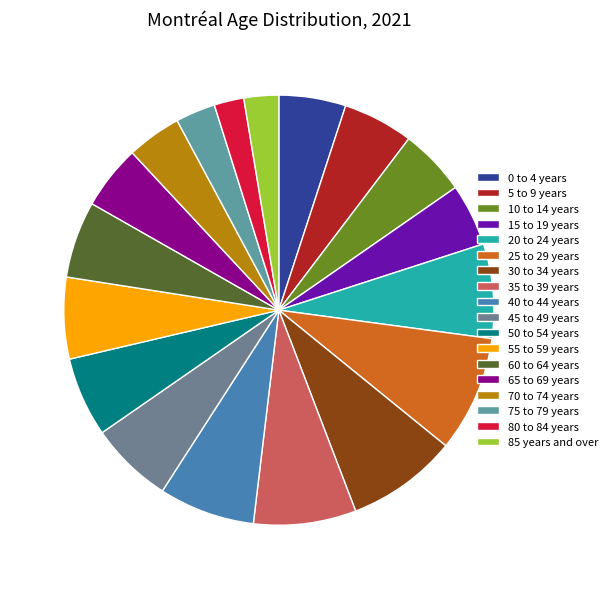

What is the ratio of the value at 85 years and over to the value at 75 to 79 years?

0.9